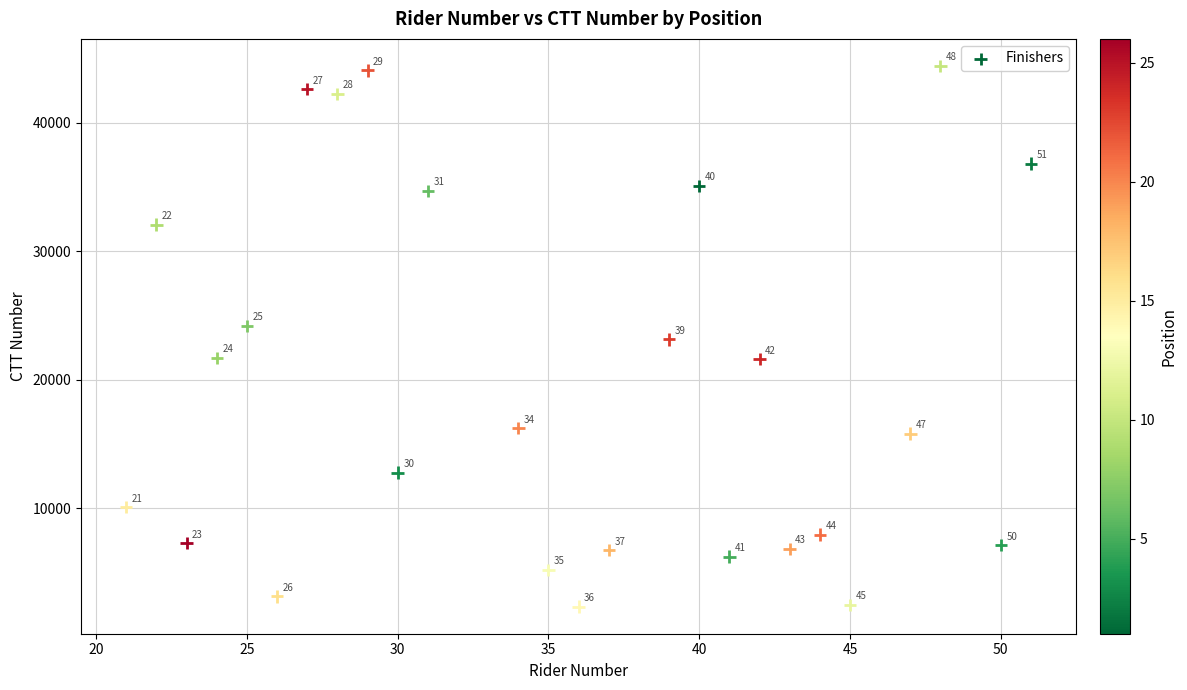

What is the range of X values (max minus min)?

30